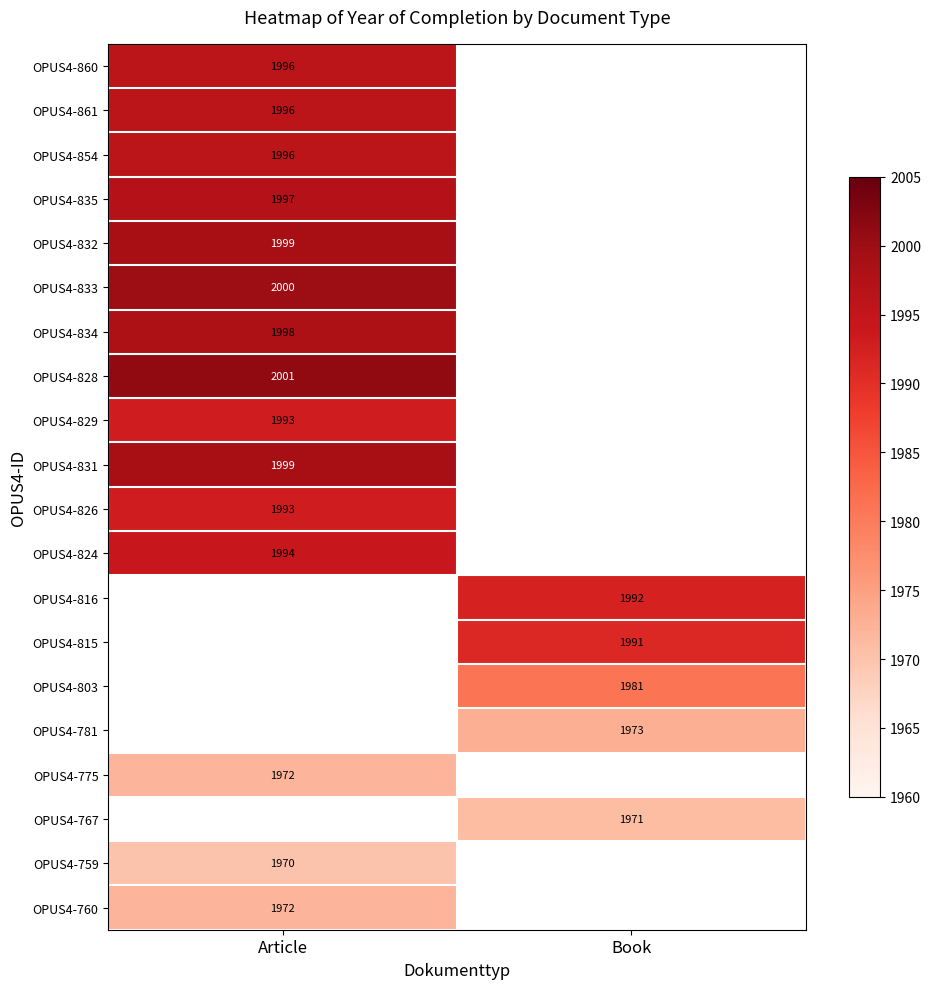

How many data points does each series have?

2